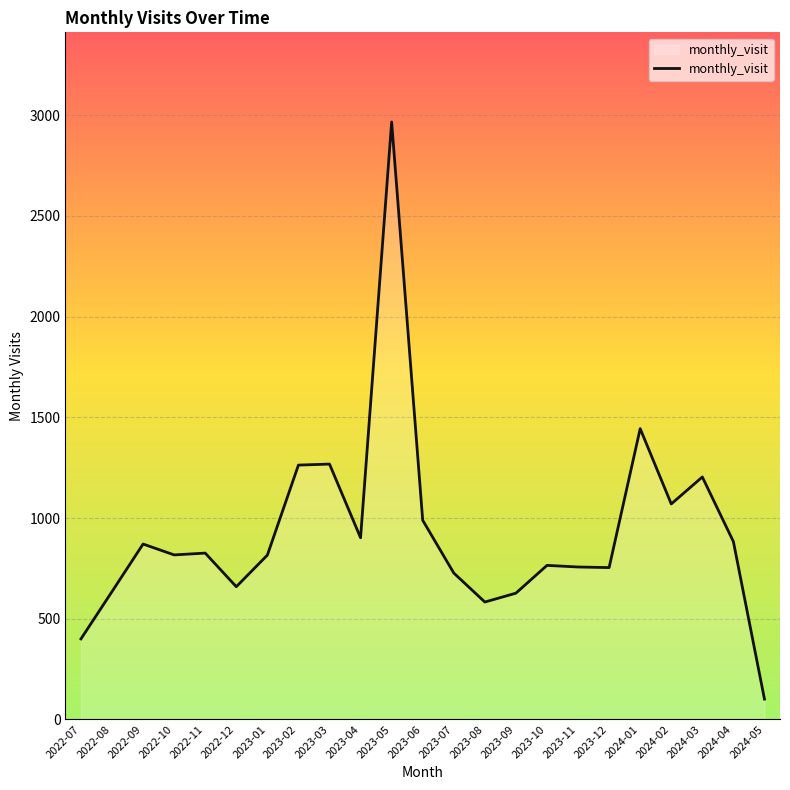

Where is the data nearest to the value 1534?

2024-01